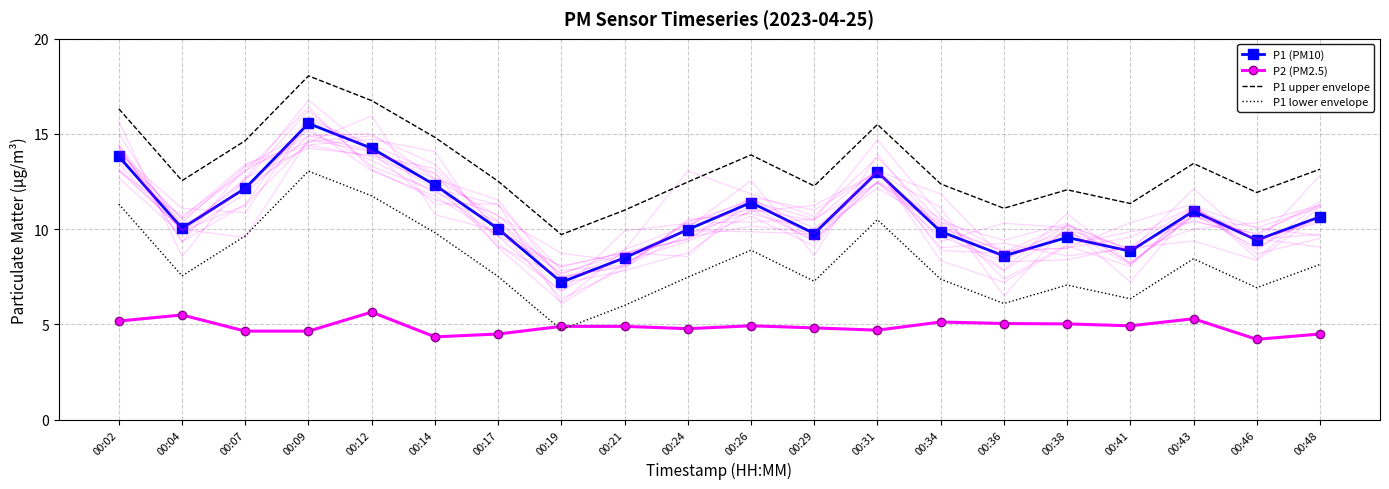

Which series has the largest total across all categories?

P1 upper envelope